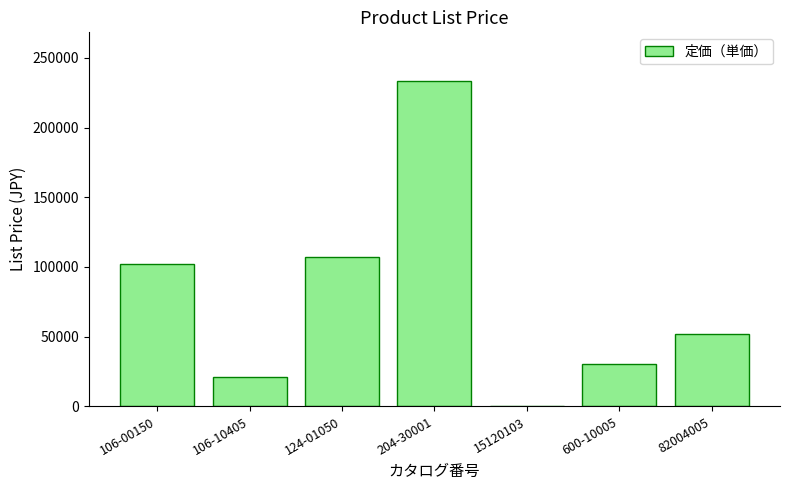

What is the sum of the values at 82004005 and 600-10005?

82000